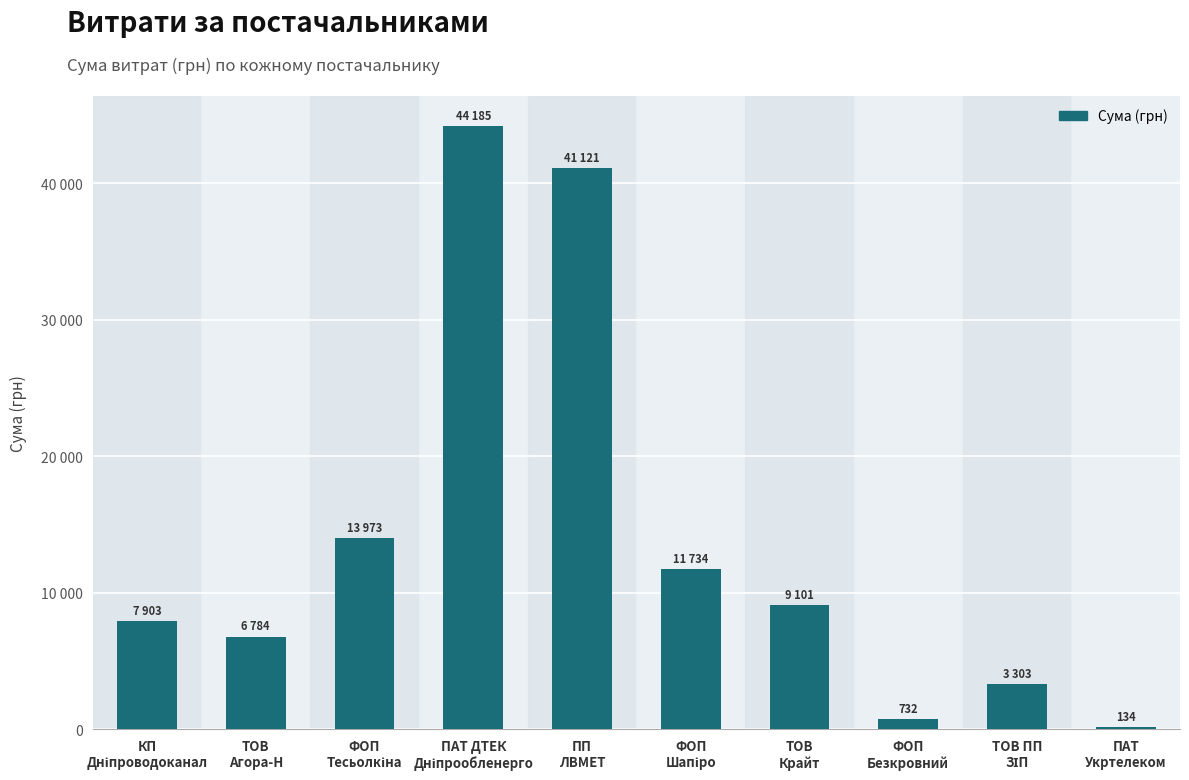

Are the bars horizontal?

No